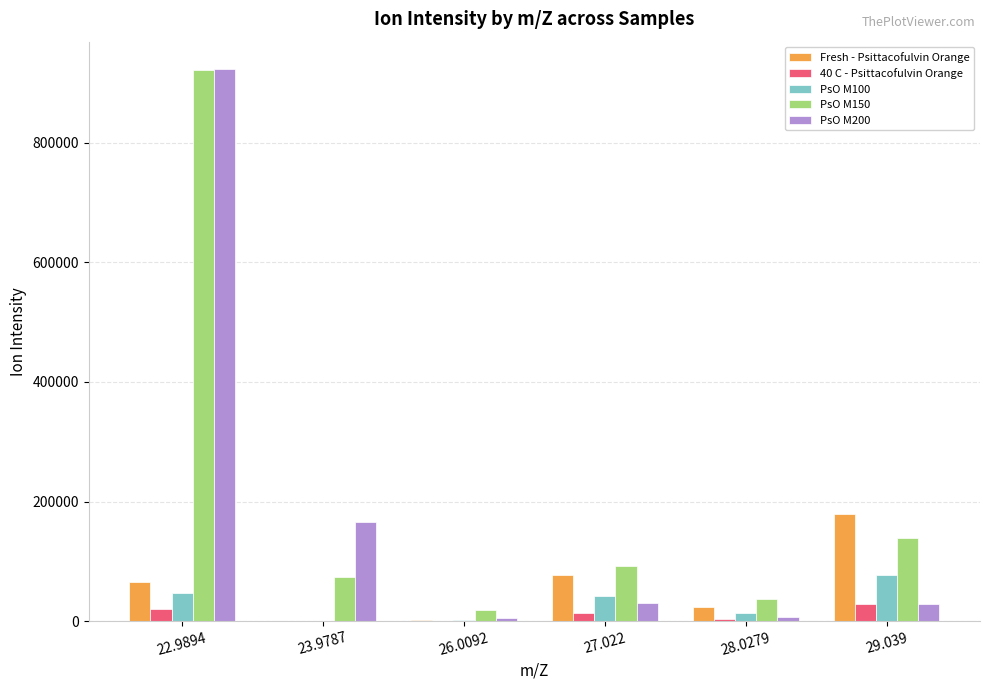

Which series changed the most between 22.9894 and 27.022?

PsO M200